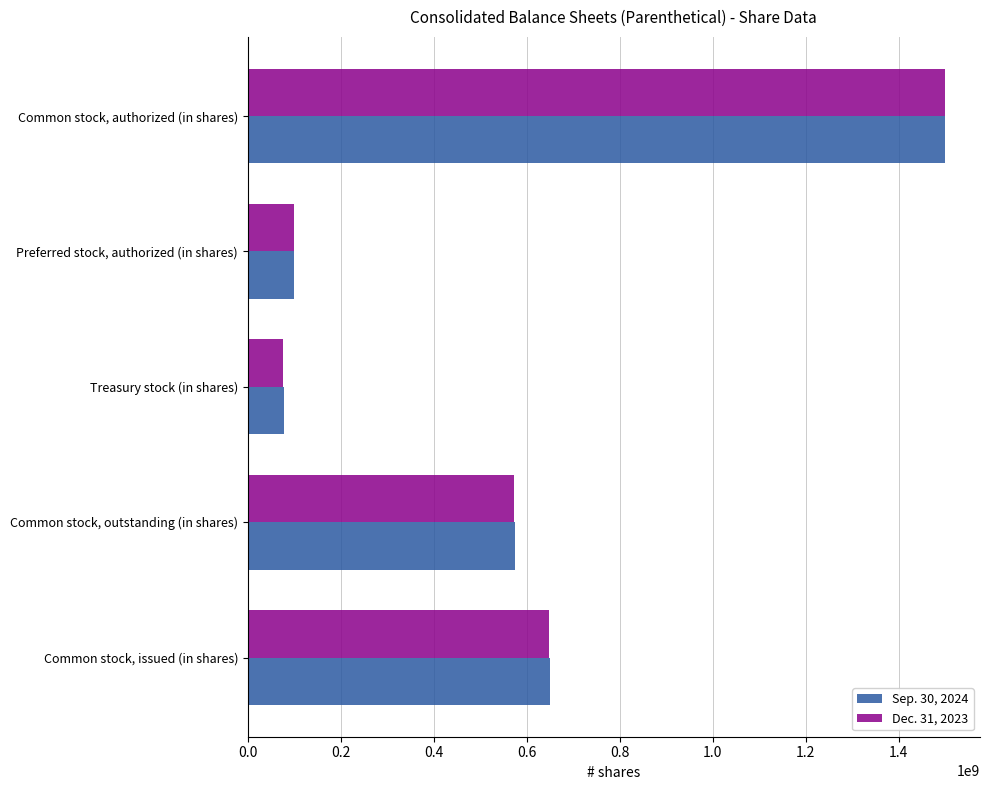

What is the difference between the maximum and minimum values in the Sep. 30, 2024 series?

1423000000